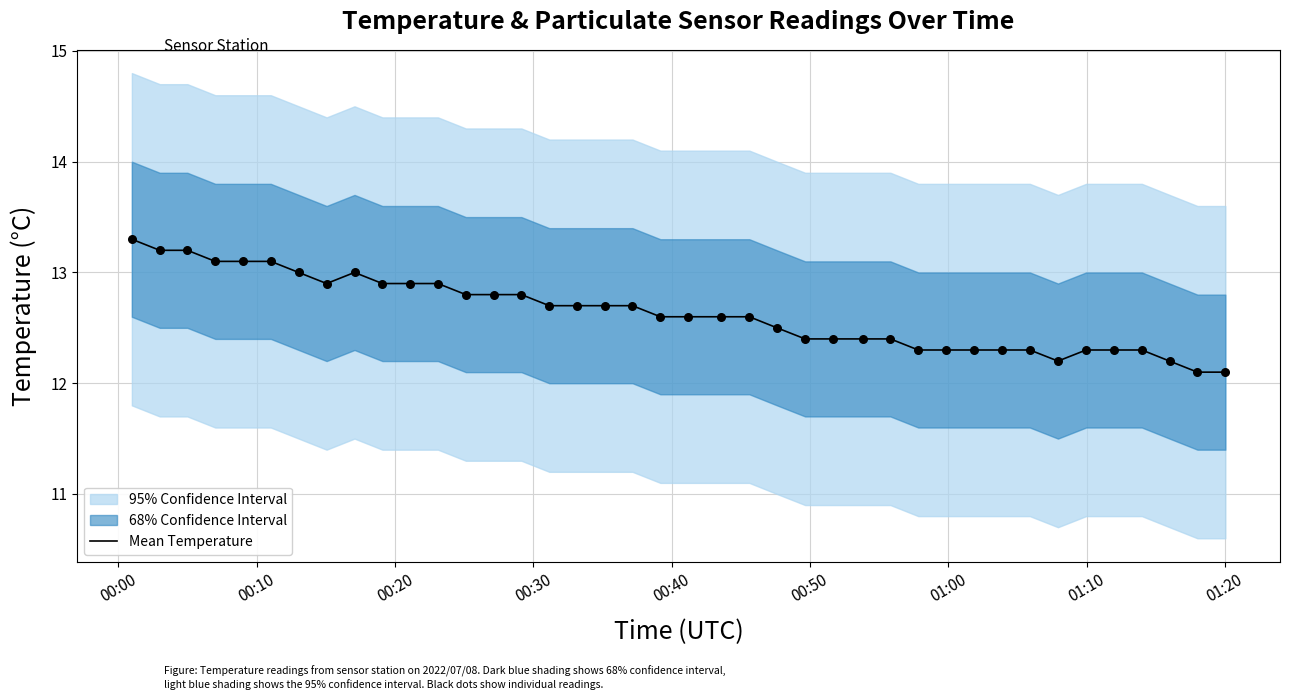

What is the maximum value for Mean Temperature?

13.3